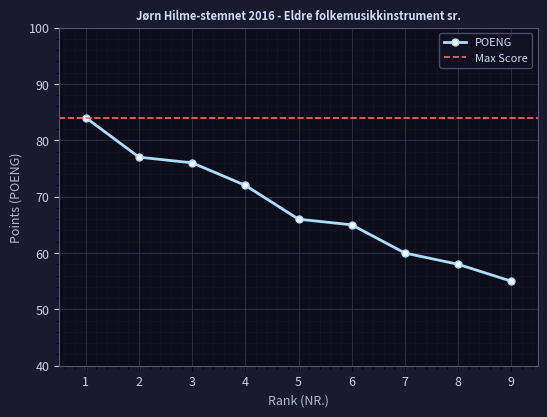

What is the value of the 4th point from the left?

72